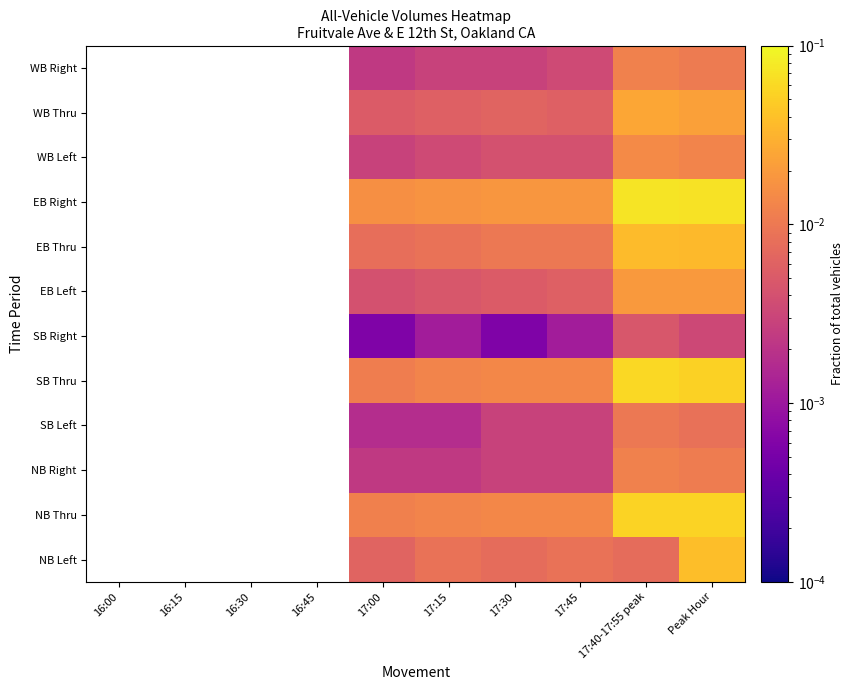

Count the number of categories in the chart.

10